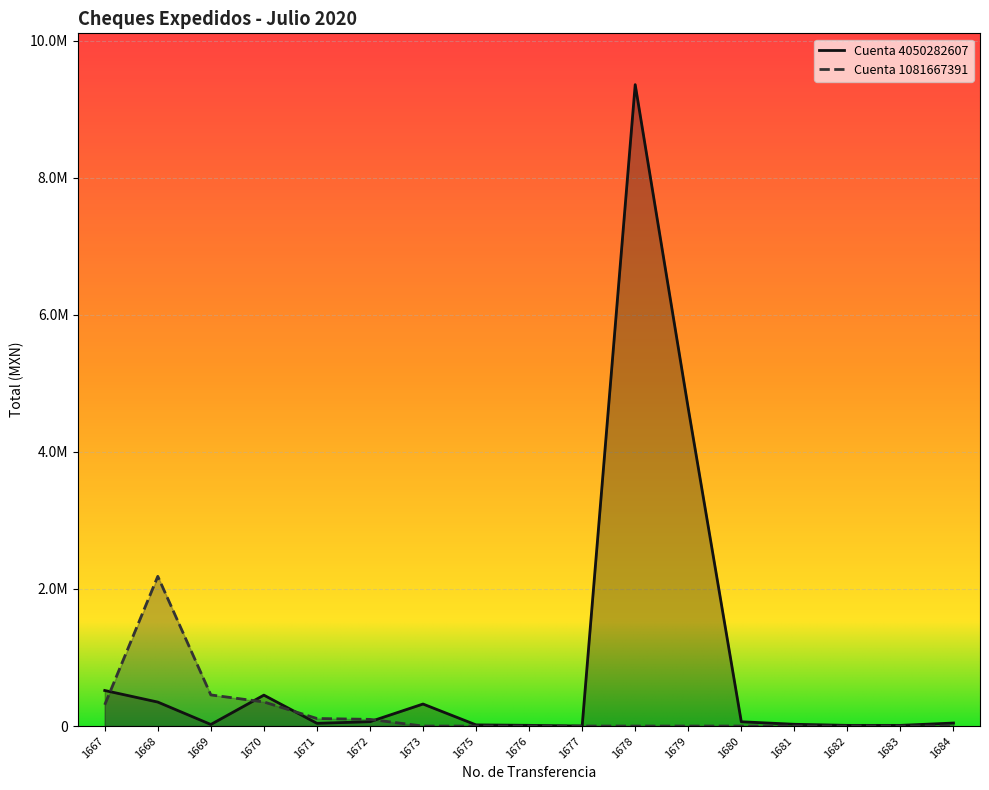

Where is the first local minimum for Cuenta 4050282607?

1669